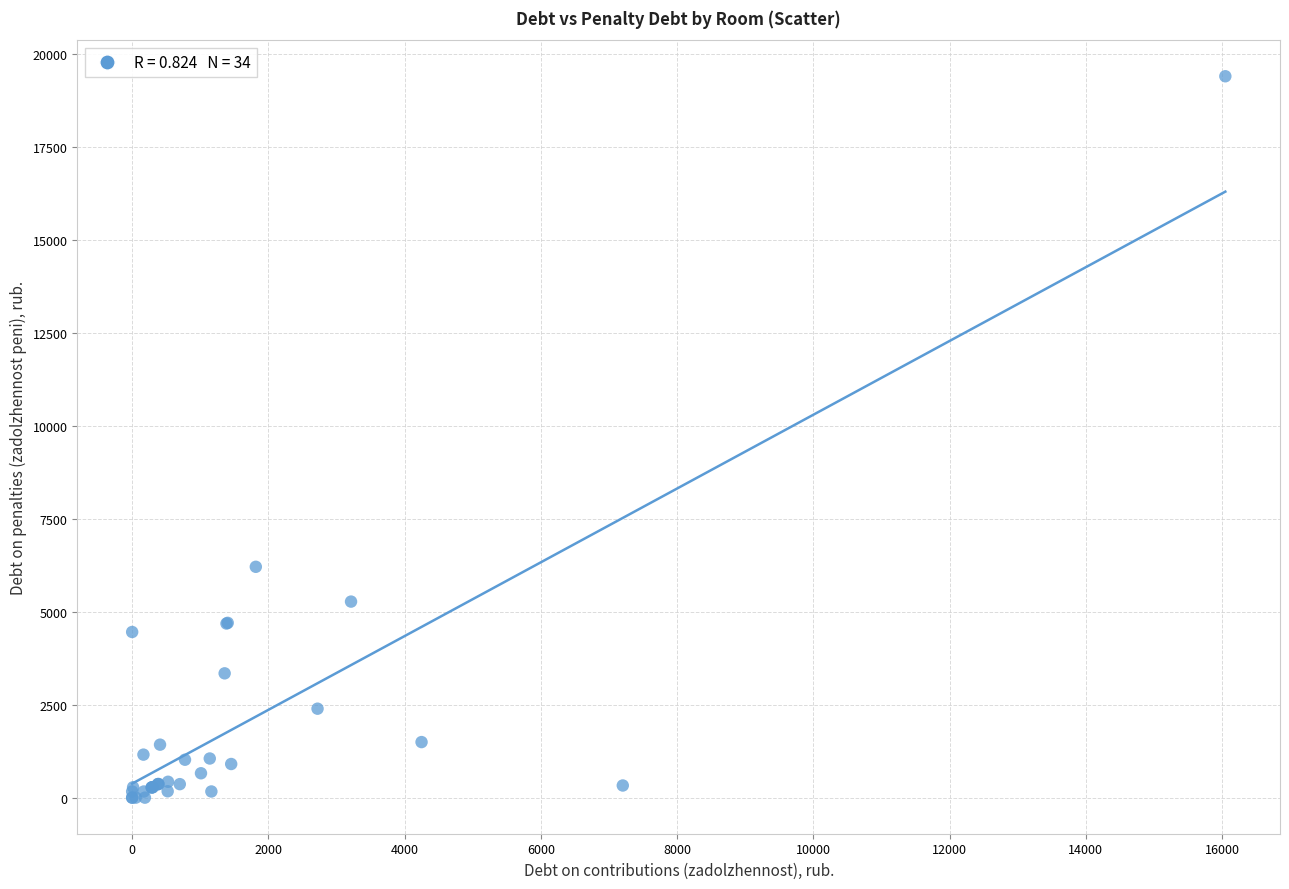

What Y value in the scatter plot is closest to 9704?

6210.7